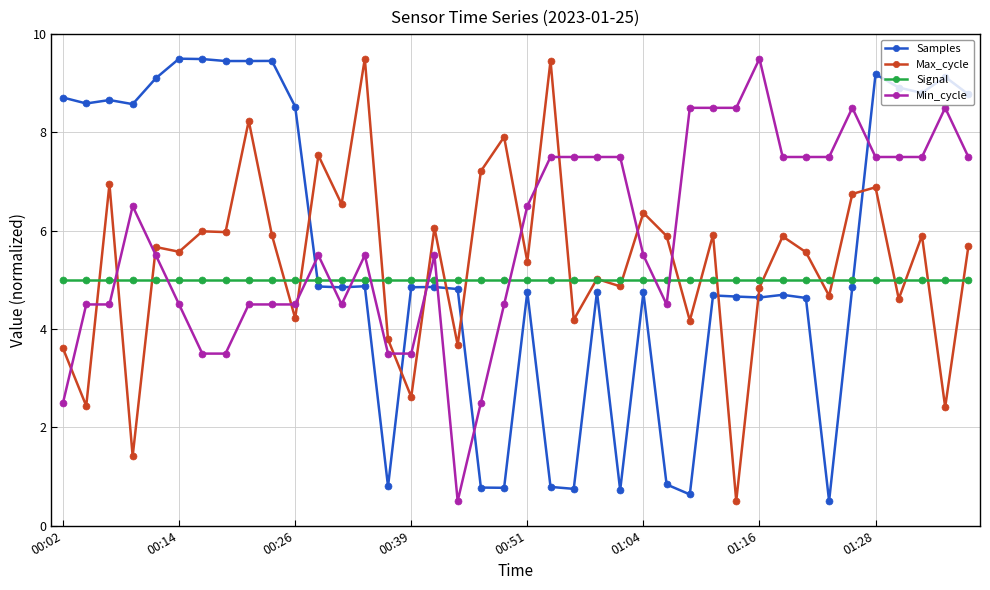

After their last crossing, which series has the higher values: Max_cycle or Samples?

Samples